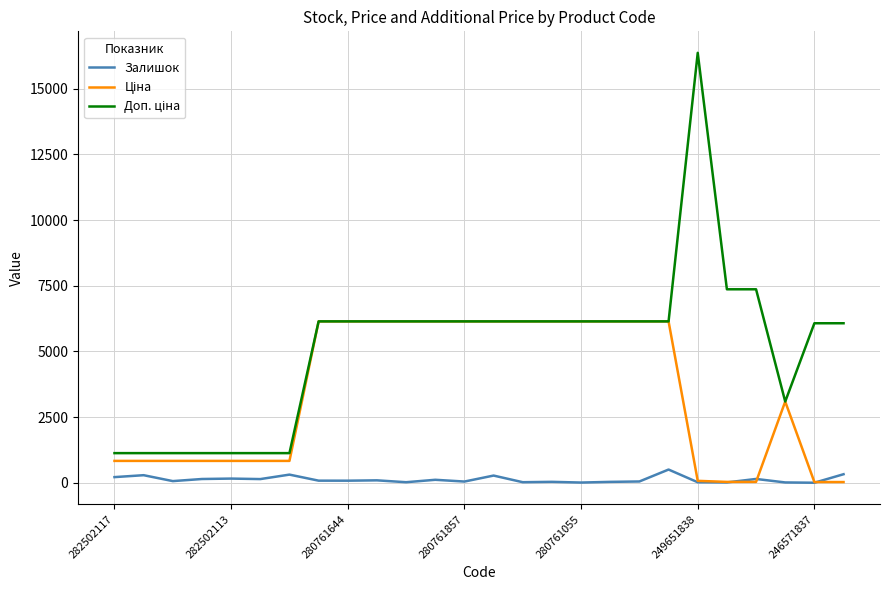

At which label is Доп. ціна closest to 8747?

21